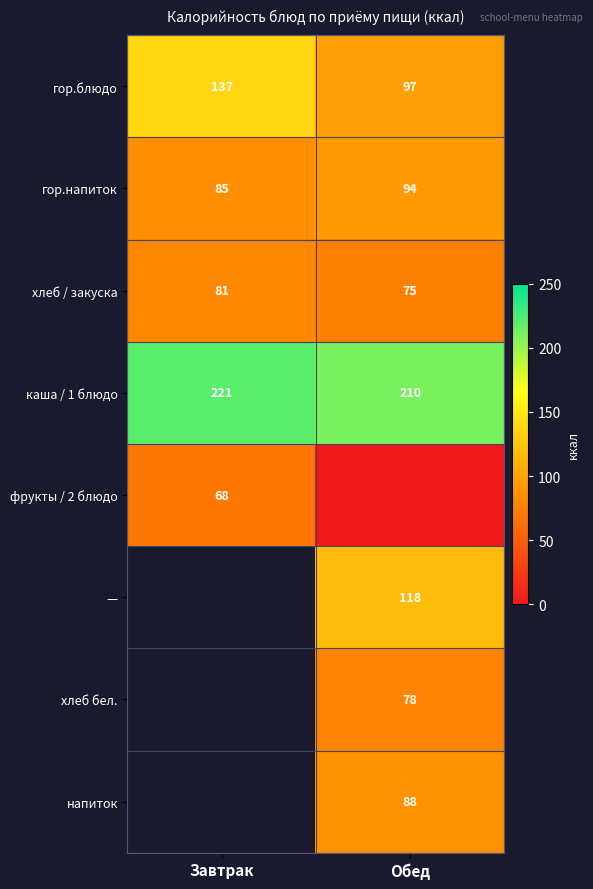

What value does the каша / 1 блюдо series have at Обед, to the nearest 5?

210